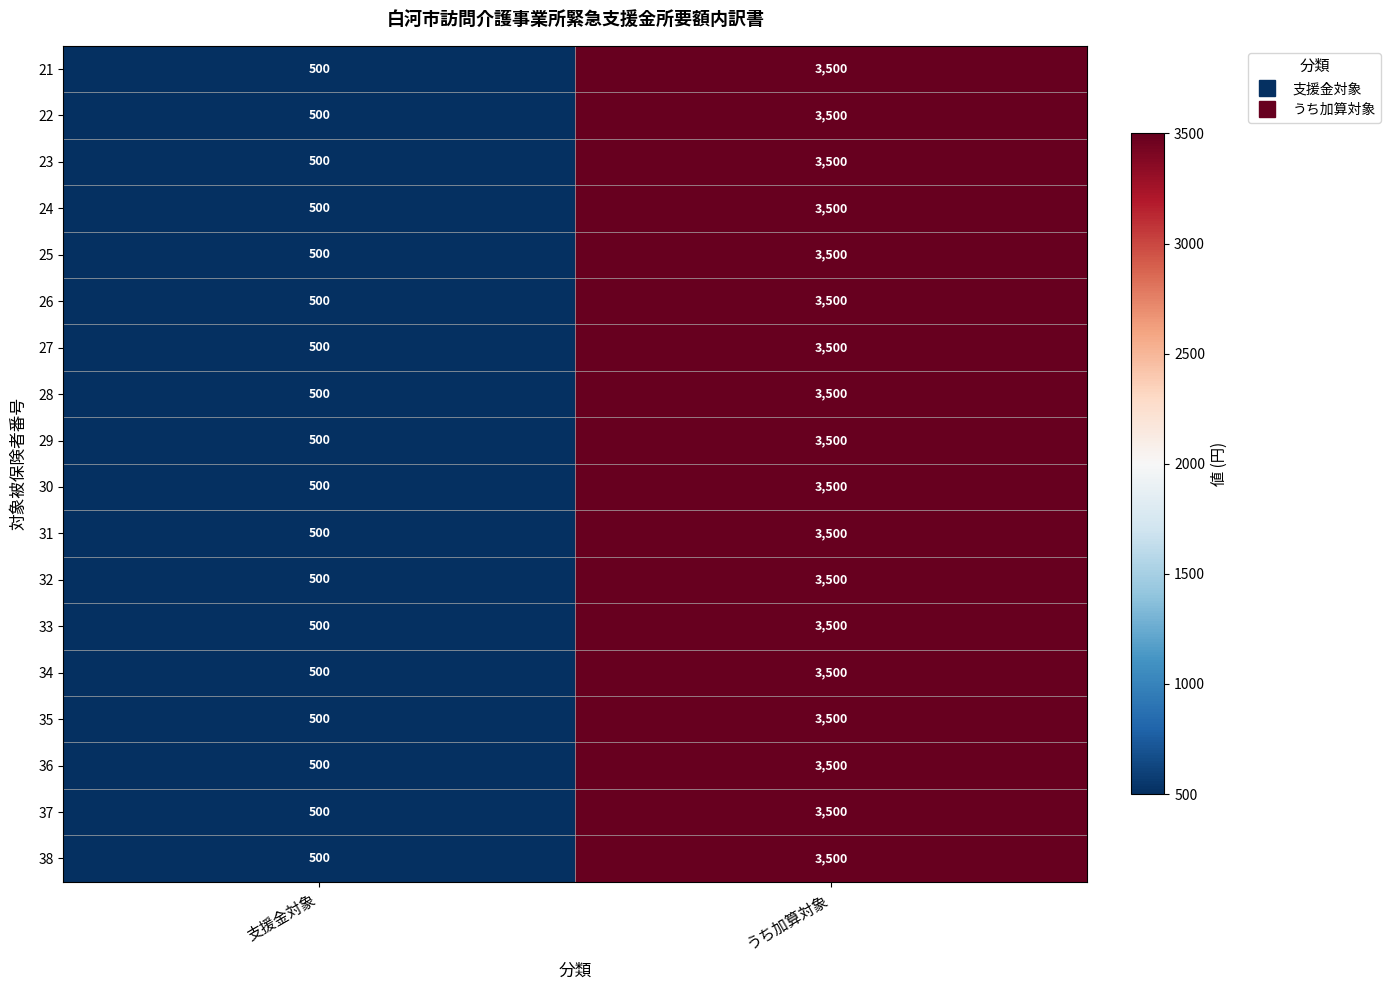

Count the number of data series in this chart.

18